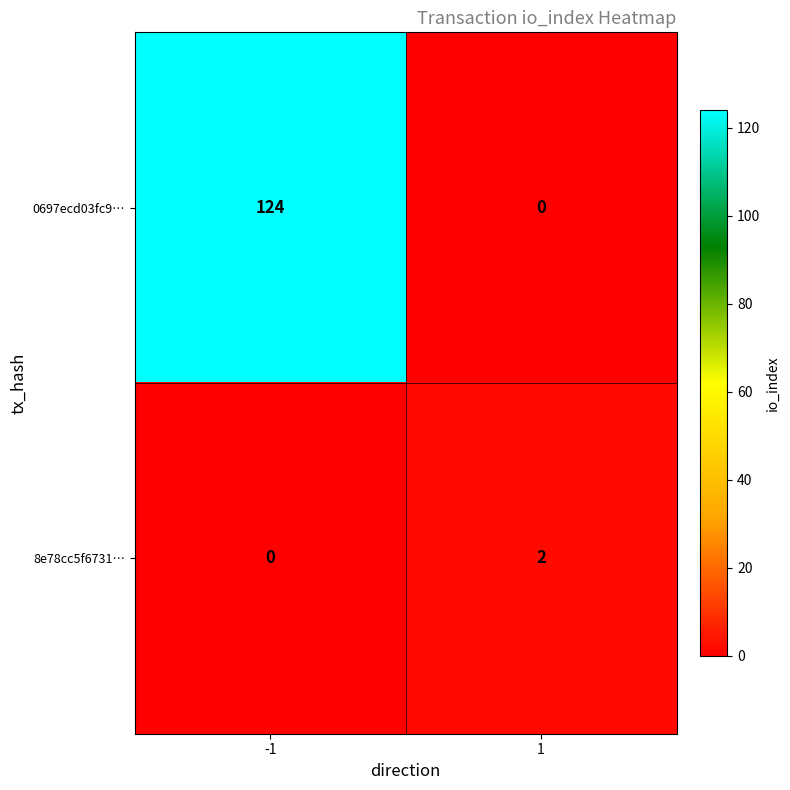

Reading left to right, what are all the values shown in this chart?

0697ecd03fc9…: 124	0
8e78cc5f6731…: 0	2